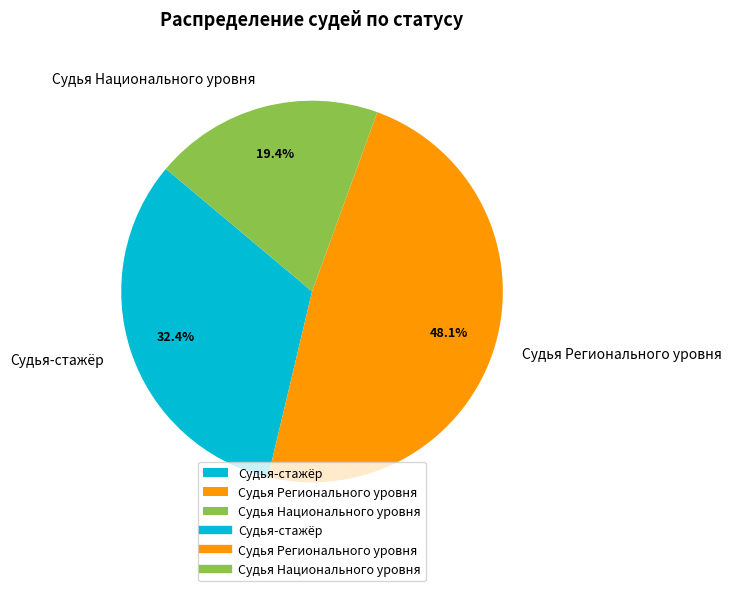

Which slice is the smallest?

Cудья Национального уровня